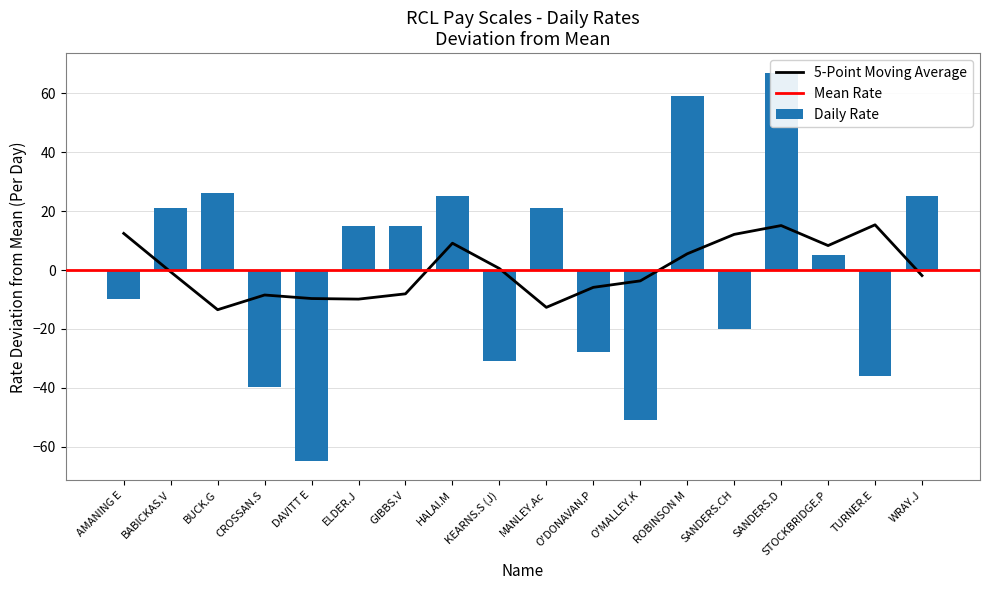

How many data points does each series have?

18